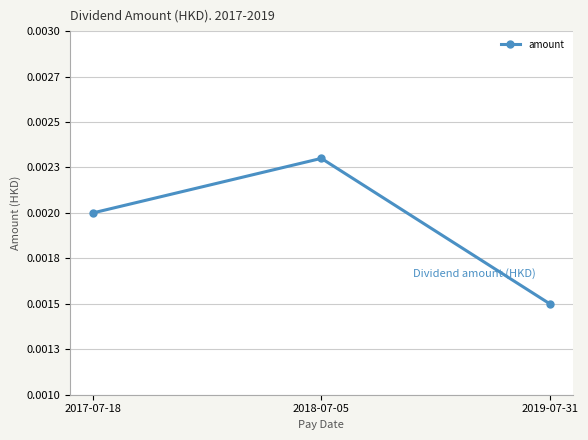

At which category does the chart reach its peak across all series?

2018-07-05